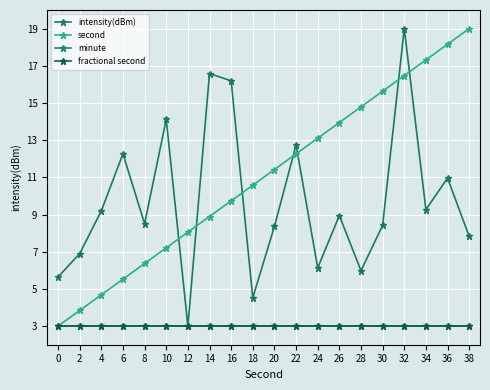

What is the sum of the intensity(dBm) values at 24 and 28?

12.1